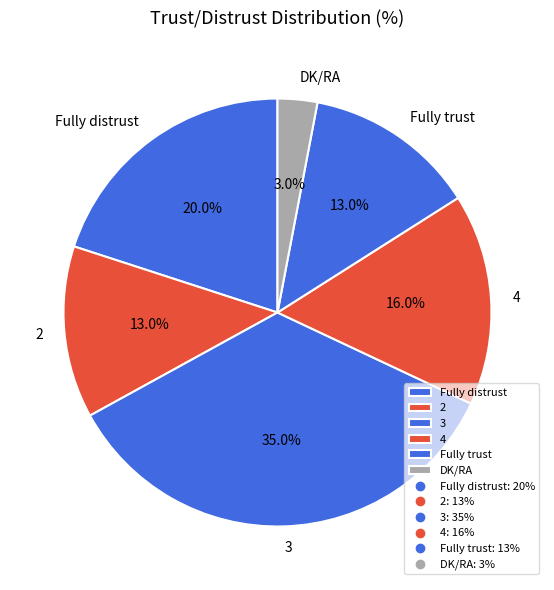

To the nearest percent, what percentage of the pie is 4?

16%